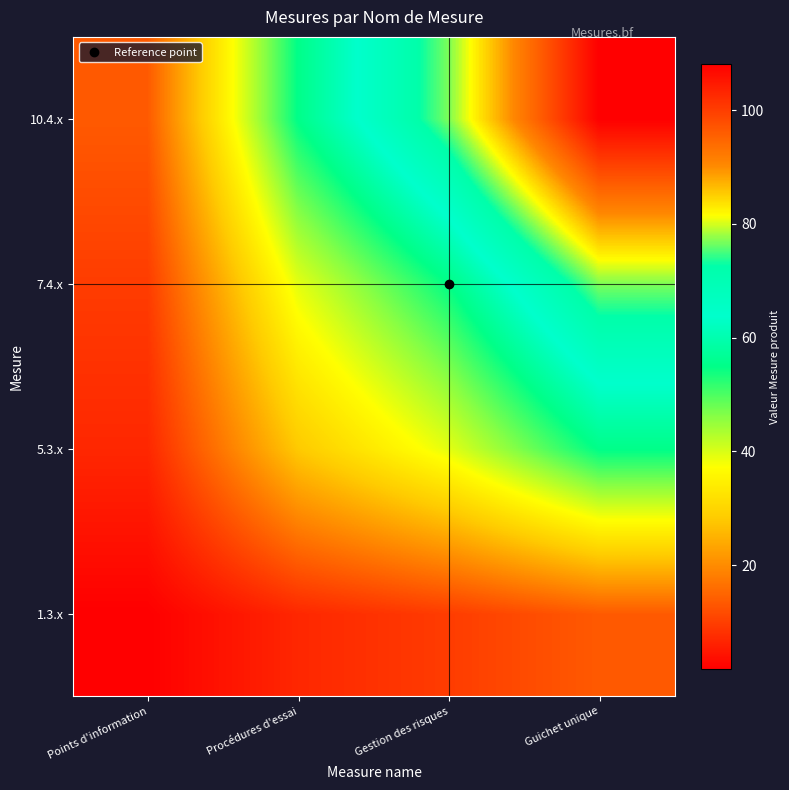

Which has a higher value, Guichet unique or Procédures d'essai?

Guichet unique